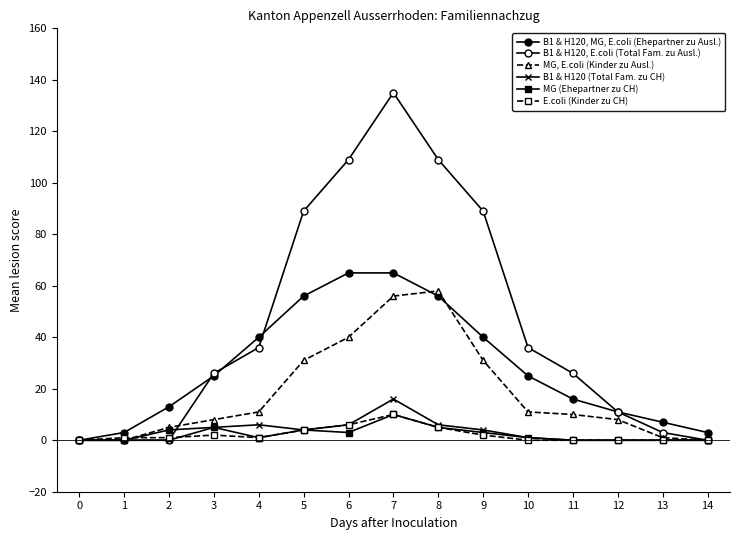

How many data points in B1 & H120, MG, E.coli (Ehepartner zu Ausl.) are less than 25?

7